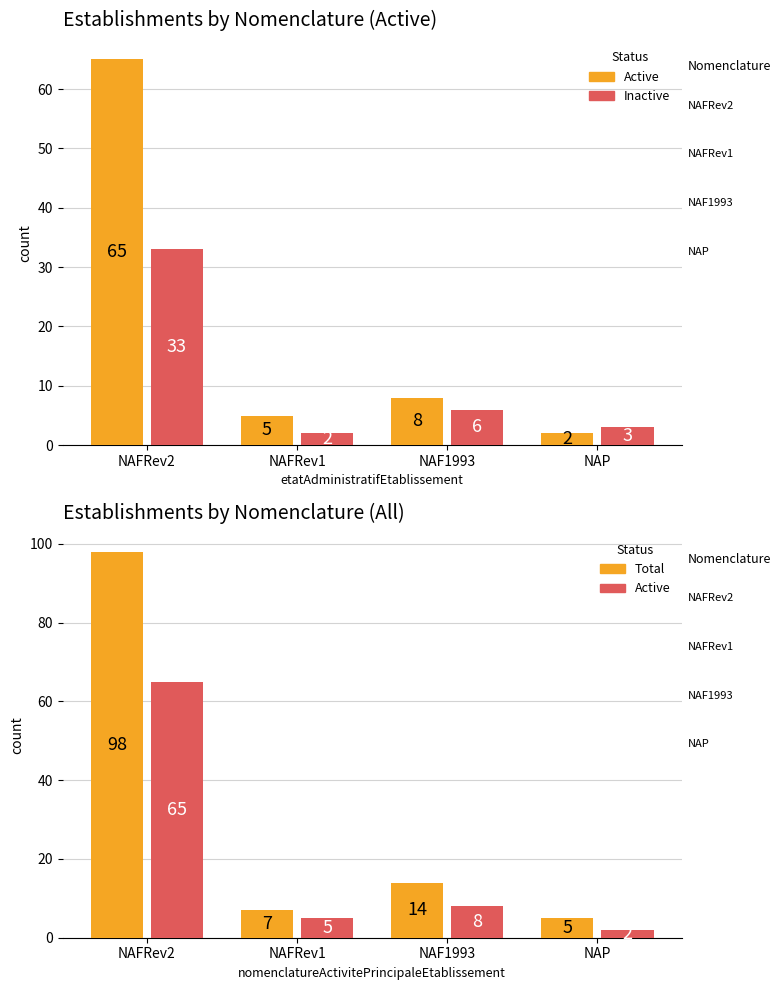

Where does the Active series first go above 8?

NAFRev2